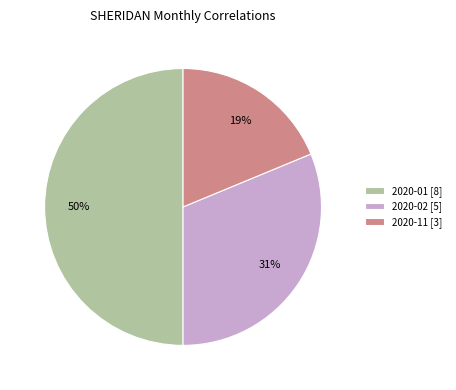

Do 2020-01 and 2020-02 together represent more than half of the pie?

Yes